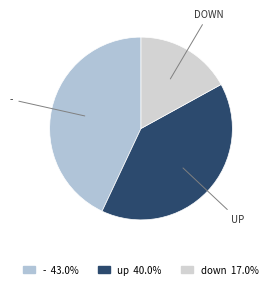

To the nearest percent, what is the average slice percentage?

33%